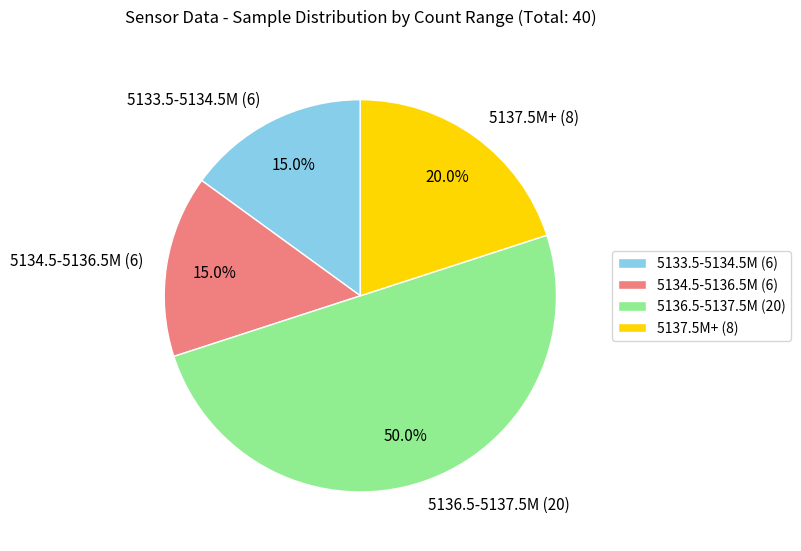

Approximately how many times larger is the value at 5137.5M+ (8) compared to 5136.5-5137.5M (20)?

0.4